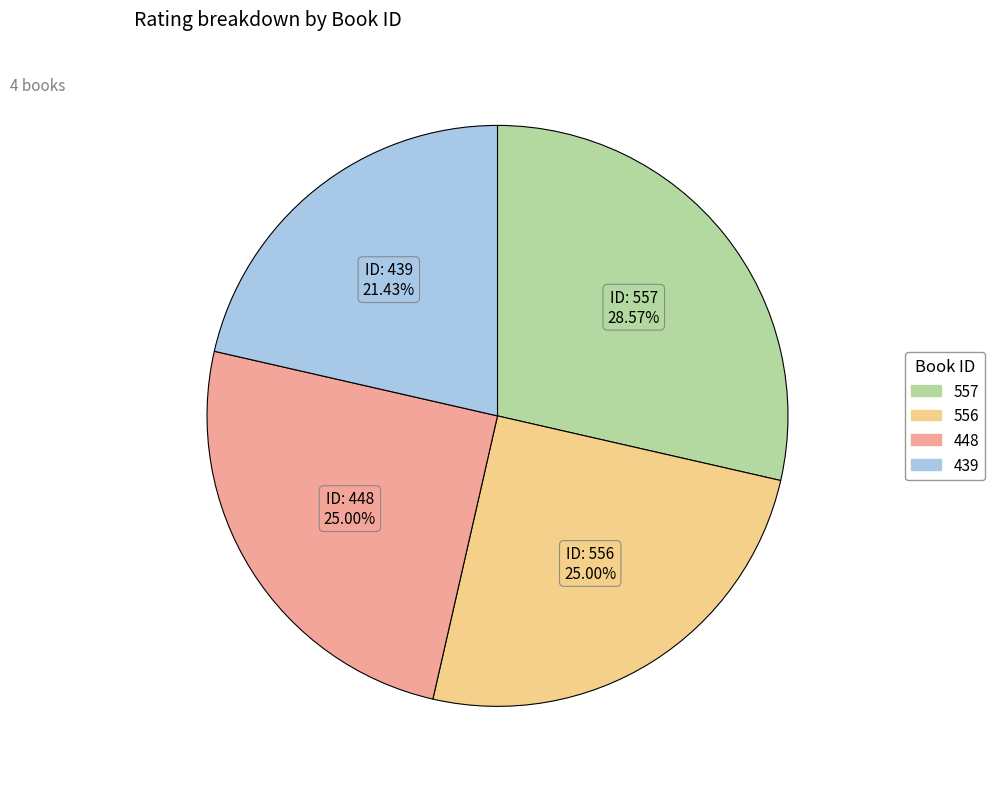

To the nearest percent, what is the difference between the largest and smallest slice percentages?

7%